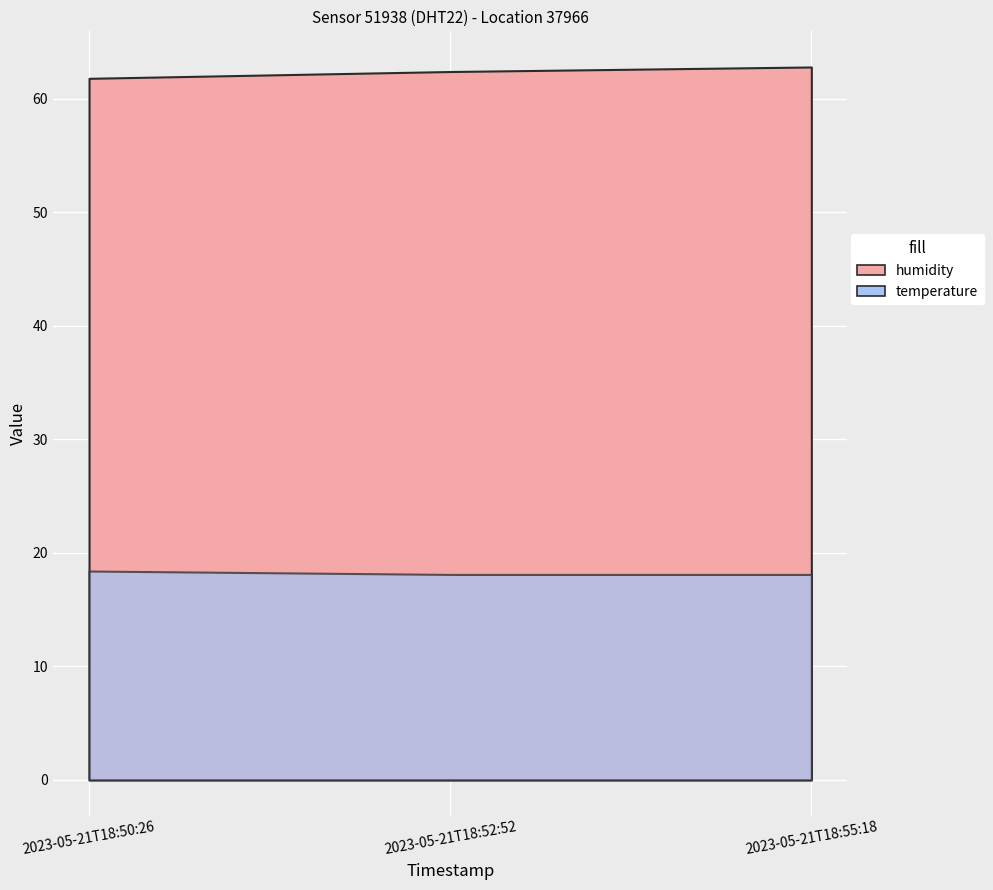

Which series has the largest range (max minus min)?

humidity